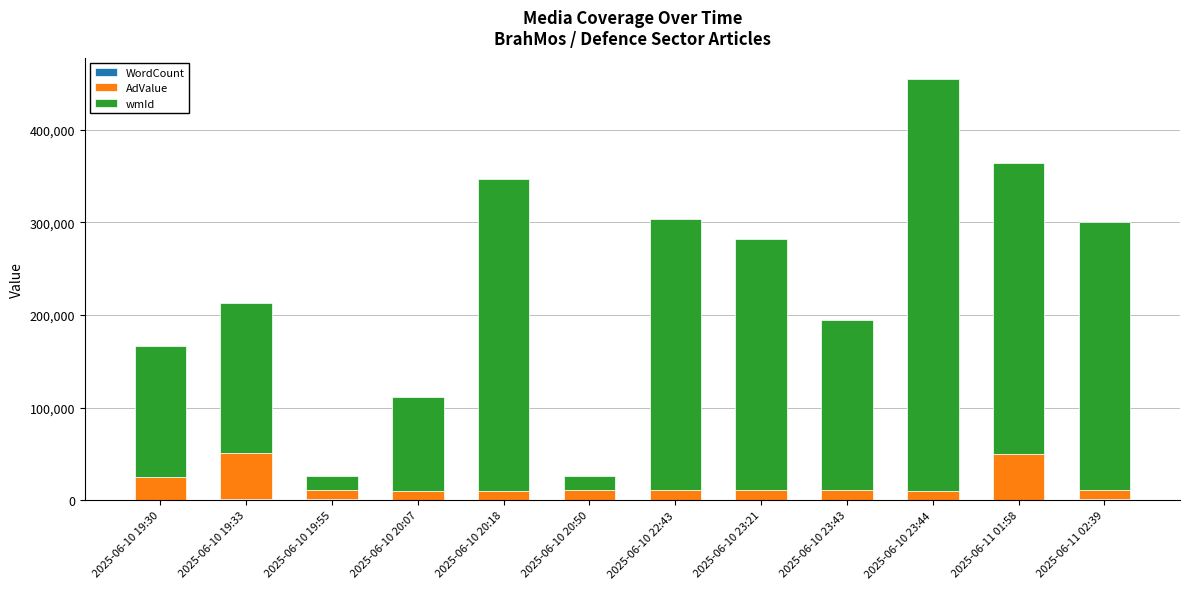

At which category is the sum across all series the highest?

2025-06-10 23:44